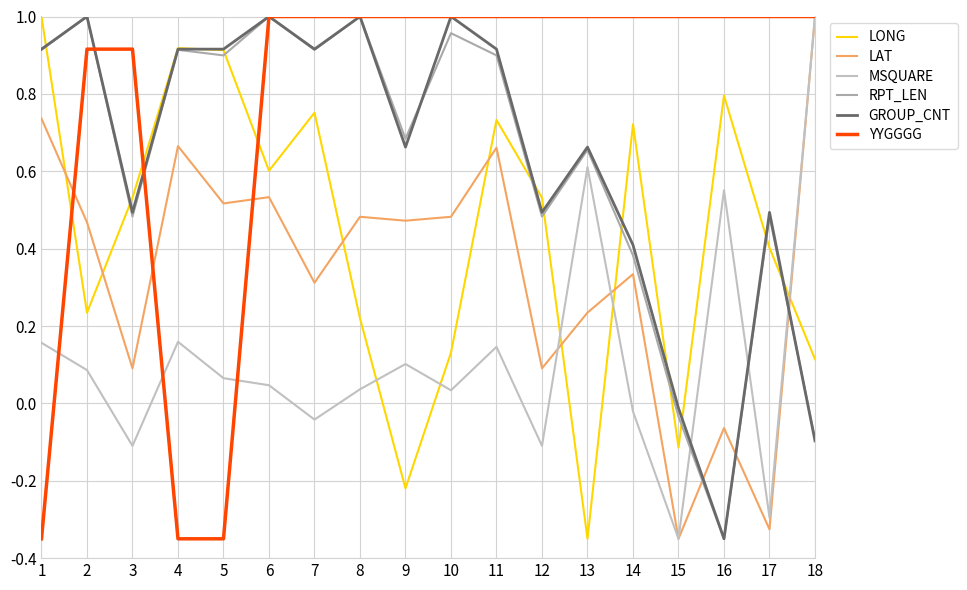

Reading right to left, what are all the values shown in this chart?

LONG: 18=0.1	17=0.4	16=0.8	15=-0.1	14=0.7	13=-0.3	12=0.5	11=0.7	10=0.1	9=-0.2	8=0.2	7=0.8	6=0.6	5=0.9	4=0.9	3=0.5	2=0.2	1=1.0
LAT: 18=1.0	17=-0.3	16=-0.1	15=-0.3	14=0.3	13=0.2	12=0.1	11=0.7	10=0.5	9=0.5	8=0.5	7=0.3	6=0.5	5=0.5	4=0.7	3=0.1	2=0.5	1=0.7
MSQUARE: 18=1.0	17=-0.3	16=0.6	15=-0.3	14=-0.0	13=0.6	12=-0.1	11=0.1	10=0.0	9=0.1	8=0.0	7=-0.0	6=0.0	5=0.1	4=0.2	3=-0.1	2=0.1	1=0.2
RPT_LEN: 18=-0.1	17=0.5	16=-0.3	15=-0.0	14=0.4	13=0.7	12=0.5	11=0.9	10=1.0	9=0.7	8=1.0	7=0.9	6=1.0	5=0.9	4=0.9	3=0.5	2=1.0	1=0.9
GROUP_CNT: 18=-0.1	17=0.5	16=-0.3	15=-0.0	14=0.4	13=0.7	12=0.5	11=0.9	10=1.0	9=0.7	8=1.0	7=0.9	6=1.0	5=0.9	4=0.9	3=0.5	2=1.0	1=0.9
YYGGGG: 18=1.0	17=1.0	16=1.0	15=1.0	14=1.0	13=1.0	12=1.0	11=1.0	10=1.0	9=1.0	8=1.0	7=1.0	6=1.0	5=-0.3	4=-0.3	3=0.9	2=0.9	1=-0.3